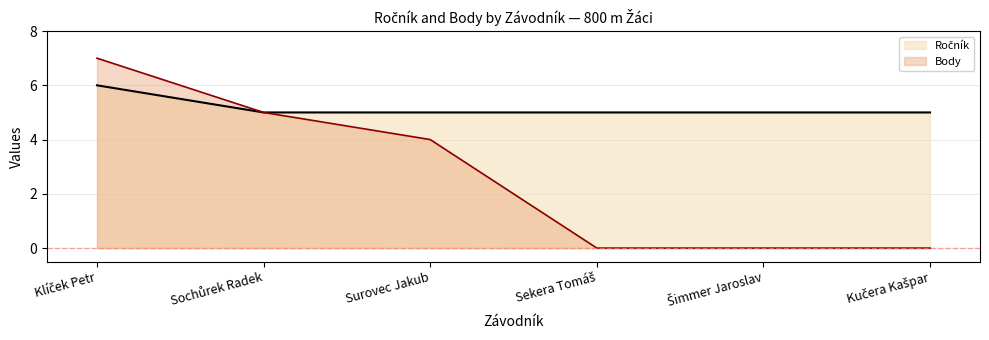

Which label corresponds to the smallest value in the chart?

Sekera Tomáš